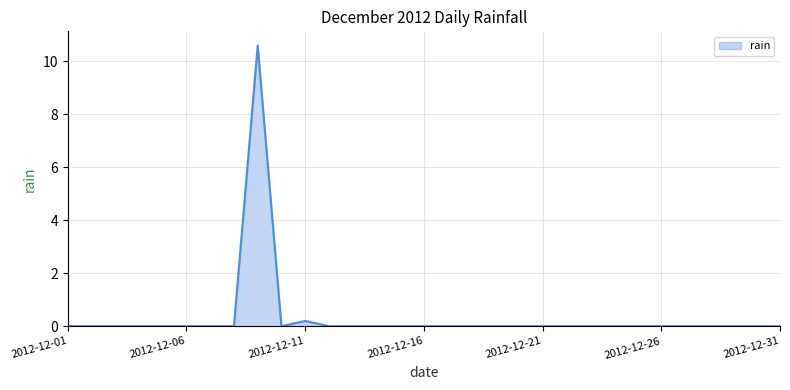

What is the greatest value displayed?

10.6